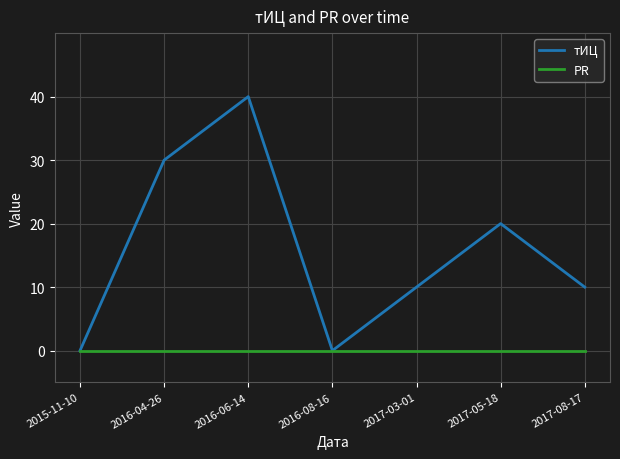

What is the difference between the highest and lowest values at 2016-04-26?

30